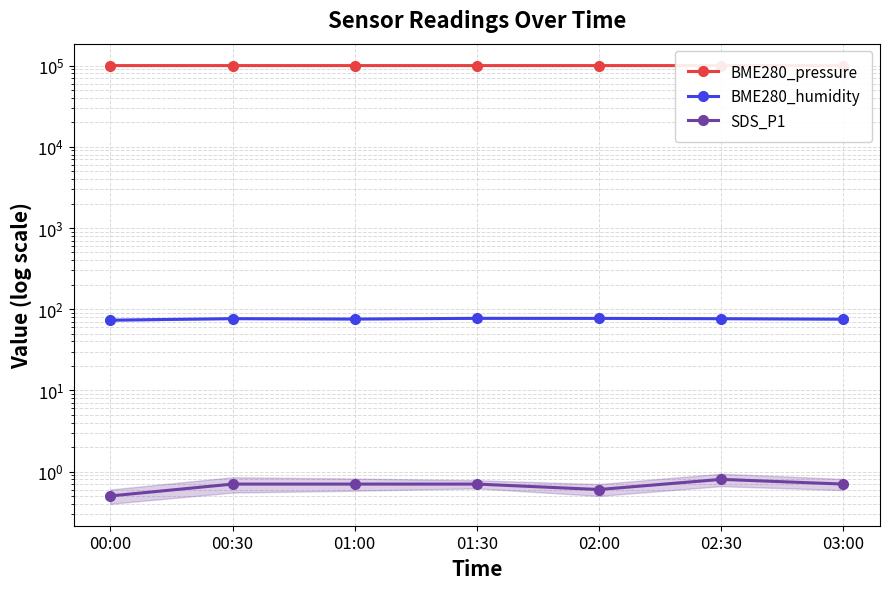

Which series has the largest total across all categories?

BME280_pressure